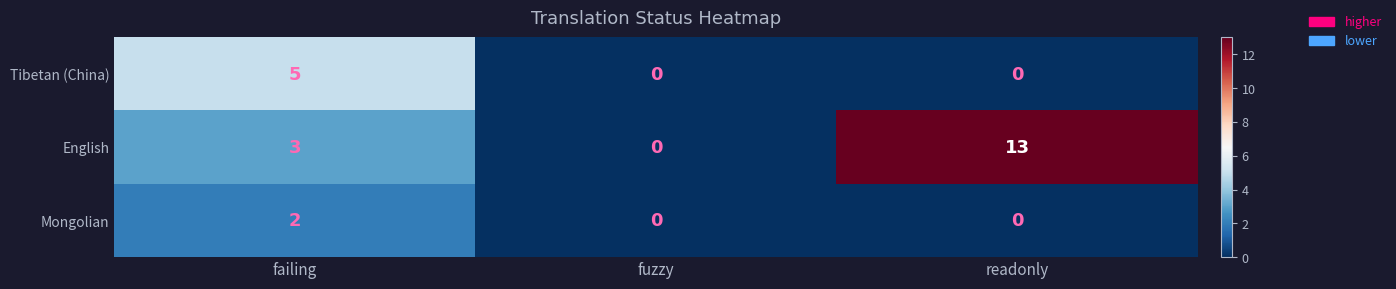

What is the total value across all series at readonly?

13